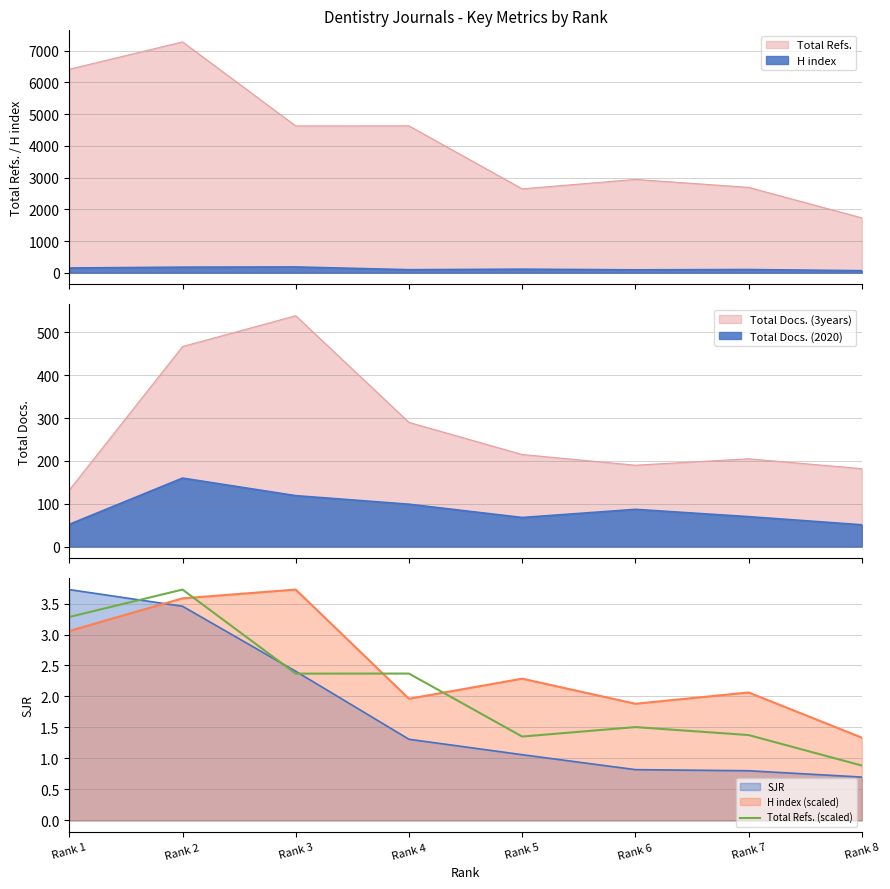

At which category does the chart reach its minimum across all series?

Rank 8